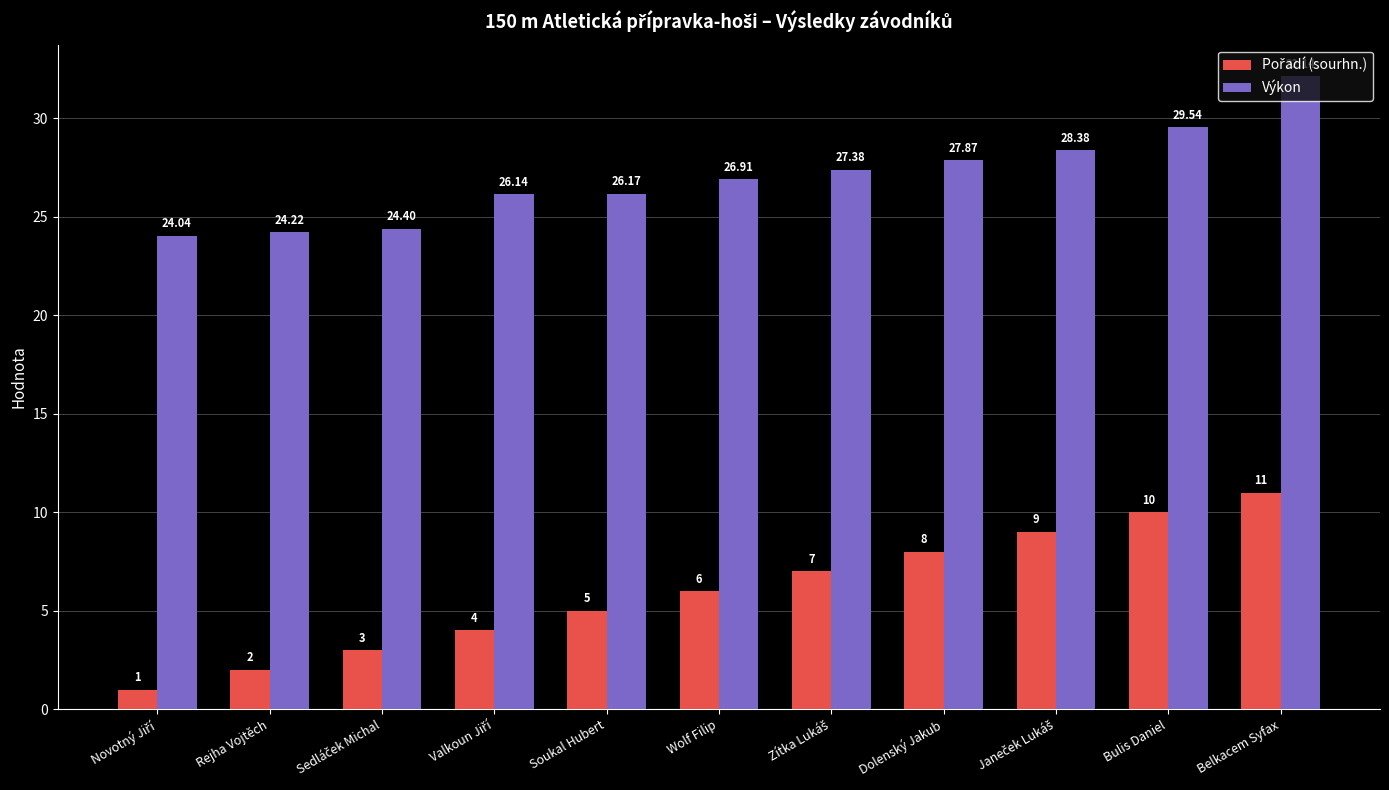

At which category is the sum across all series the highest?

Belkacem Syfax